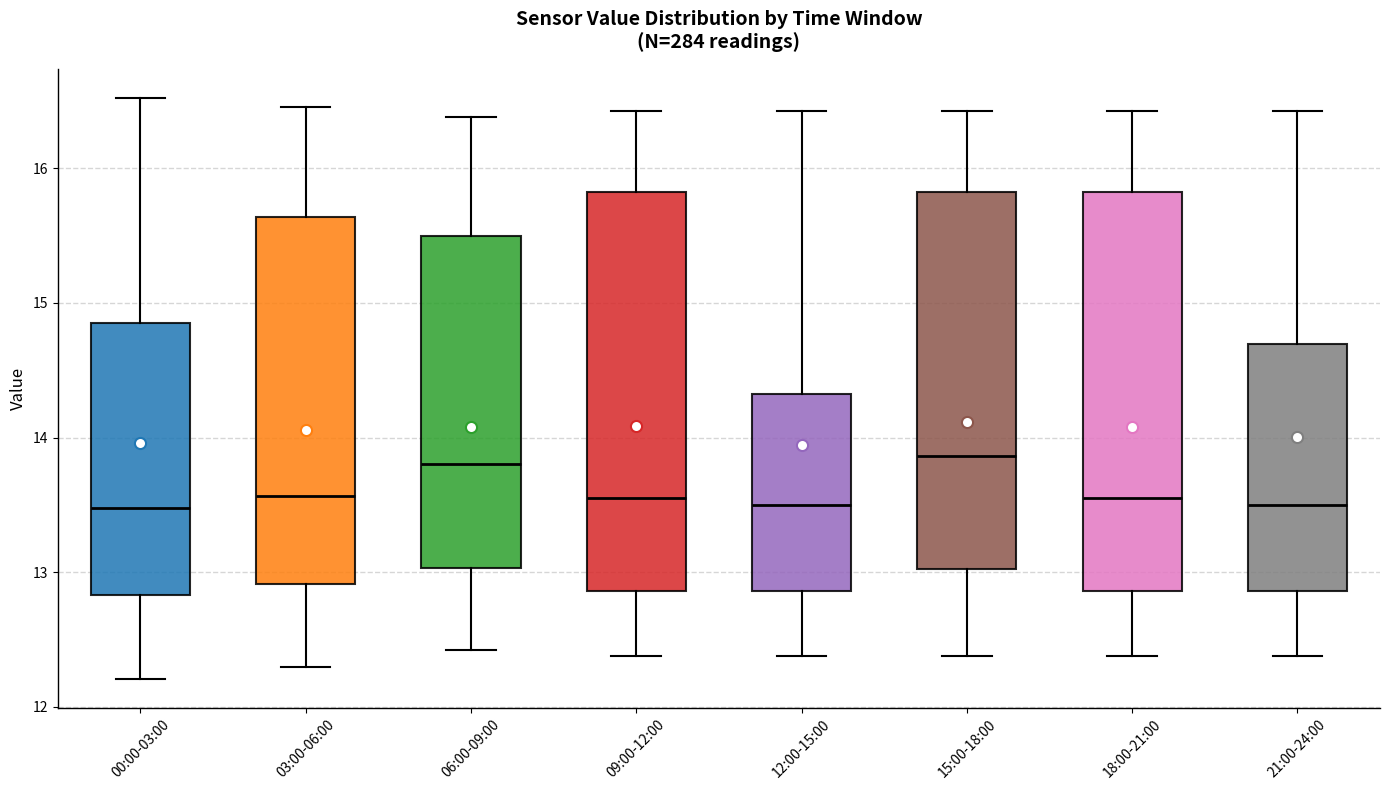

Reading left to right, transcribe this box plot: for each box, give where its median line is, the range the box spans, and where its two whiskers end, as read against the y-axis. The values are not printed on the chart, so give them approximately, as read against the axis.

00:00-03:00: median 13.5, box 12.8 to 14.9, whiskers 12.2 to 16.5
03:00-06:00: median 13.6, box 12.9 to 15.6, whiskers 12.3 to 16.5
06:00-09:00: median 13.8, box 13.0 to 15.5, whiskers 12.4 to 16.4
09:00-12:00: median 13.6, box 12.9 to 15.8, whiskers 12.4 to 16.4
12:00-15:00: median 13.5, box 12.9 to 14.3, whiskers 12.4 to 16.4
15:00-18:00: median 13.9, box 13.0 to 15.8, whiskers 12.4 to 16.4
18:00-21:00: median 13.6, box 12.9 to 15.8, whiskers 12.4 to 16.4
21:00-24:00: median 13.5, box 12.9 to 14.7, whiskers 12.4 to 16.4